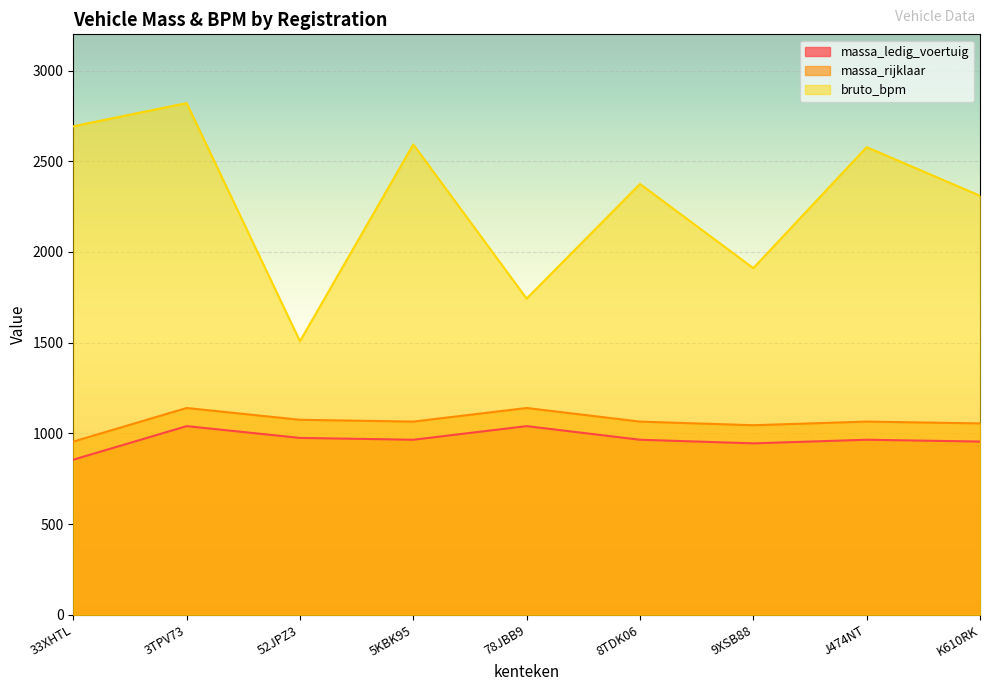

Is it true that bruto_bpm equals 2593 at 5KBK95?

True